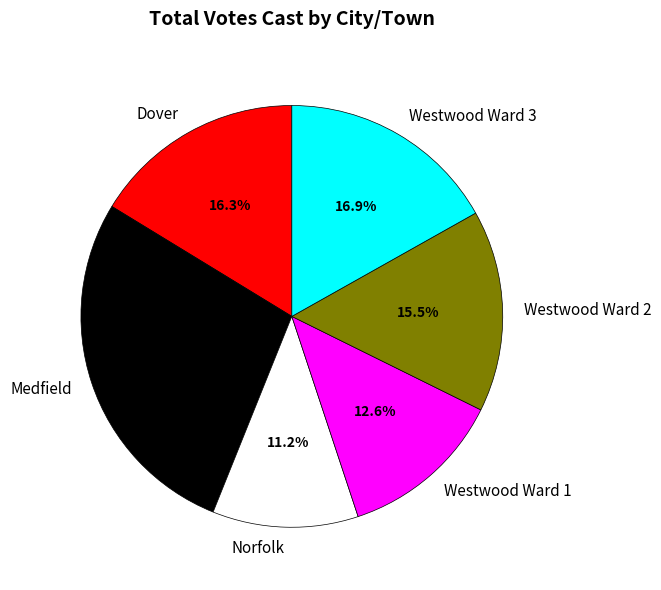

Approximately how many times larger is the value at Westwood Ward 3 compared to Norfolk?

1.5